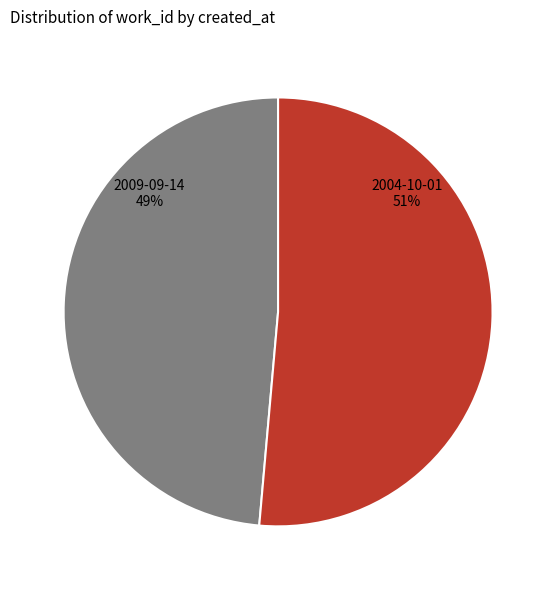

Which has a higher value, 2004-10-01 or 2009-09-14?

2004-10-01